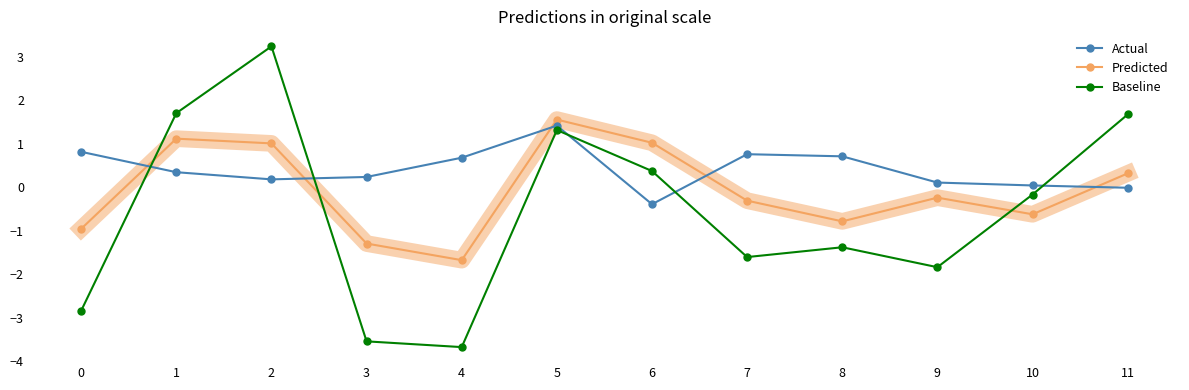

At how many categories does at least one series exceed 2?

1